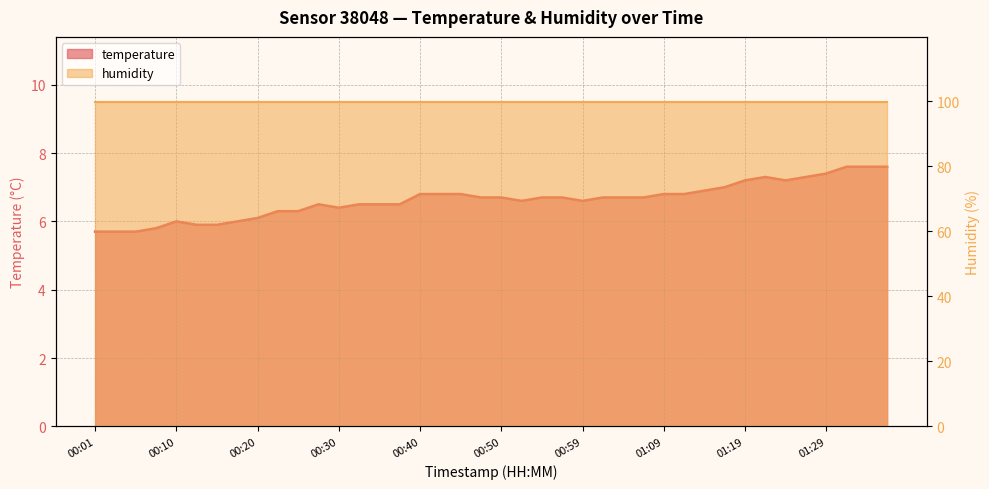

True or false: the data has more than 0 interior local peaks.

True